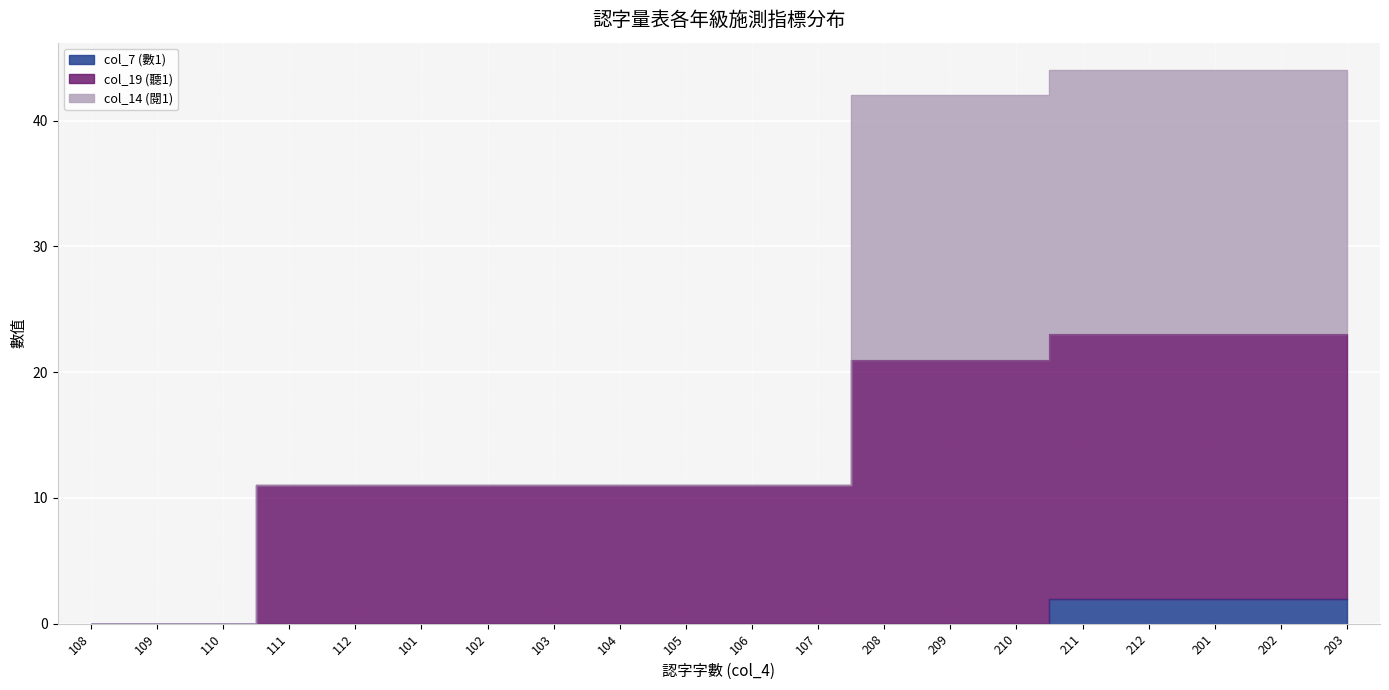

True or false: col_7 (數1) has a value of 2 at 201.

True